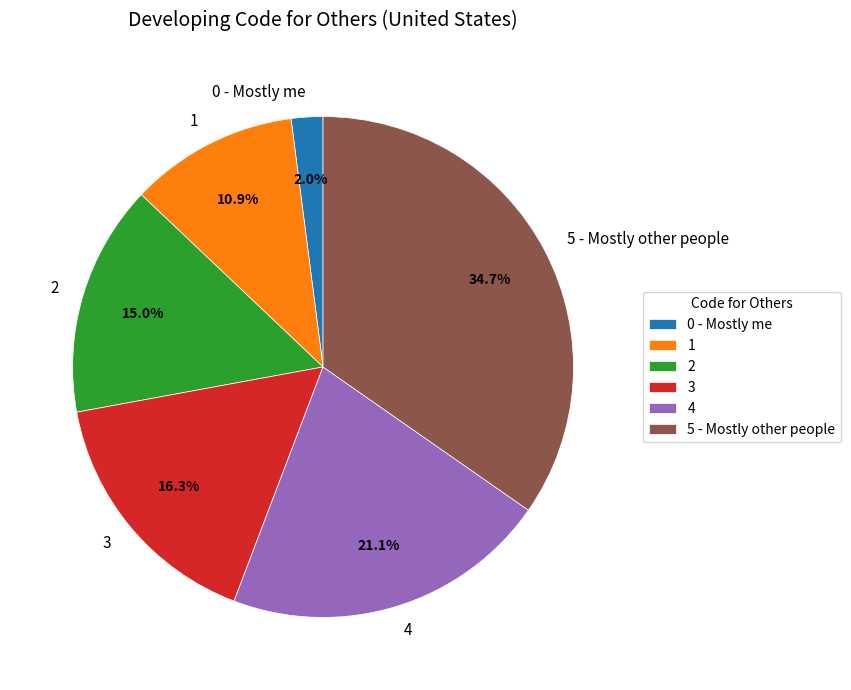

What is the largest slice in the pie chart?

5 - Mostly other people